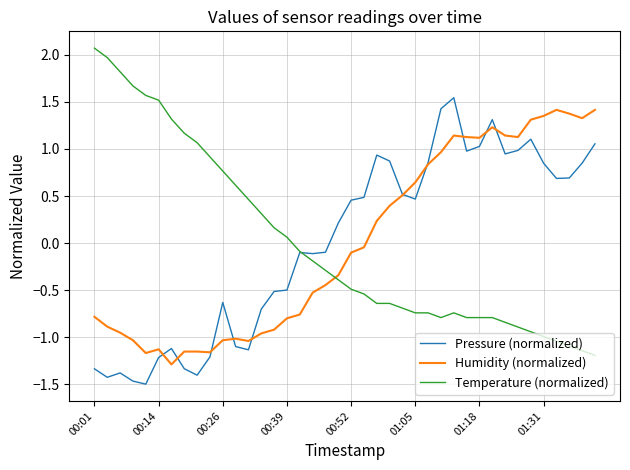

Count the number of data series in this chart.

3